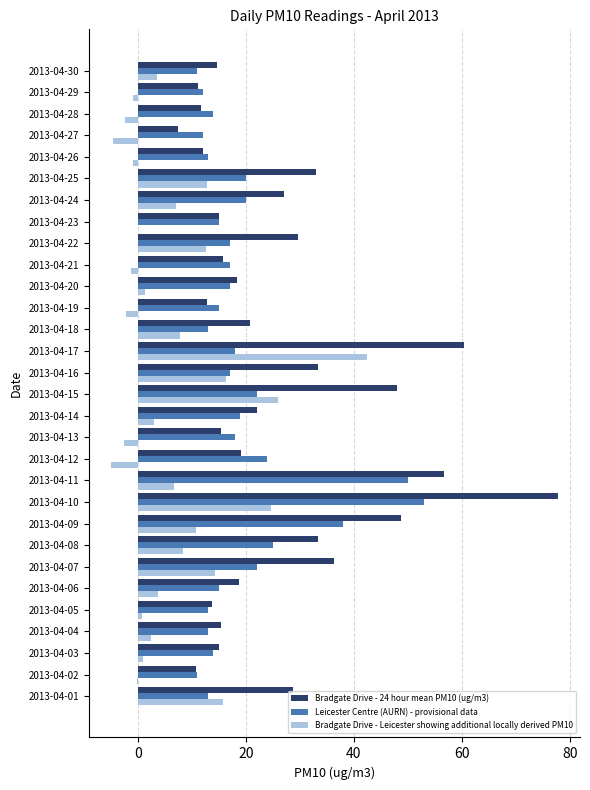

Which series has the largest total across all categories?

Bradgate Drive - 24 hour mean PM10 (ug/m3)